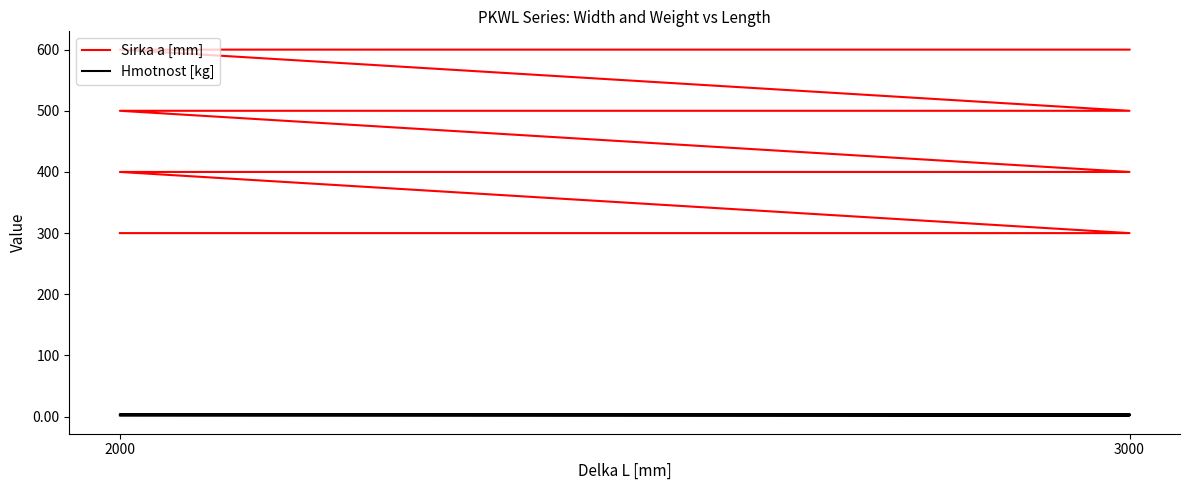

Which has a higher value, 2000 or 3000?

2000